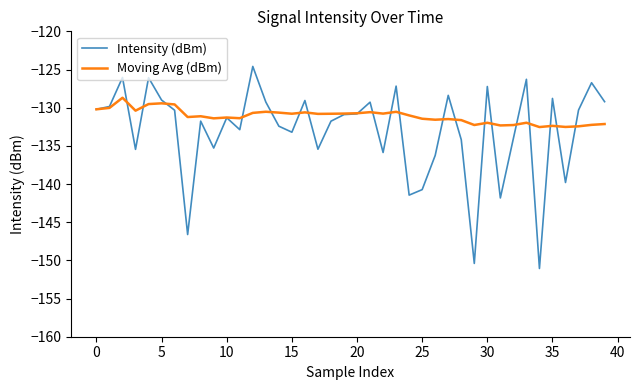

What is the greatest value displayed?

-124.6